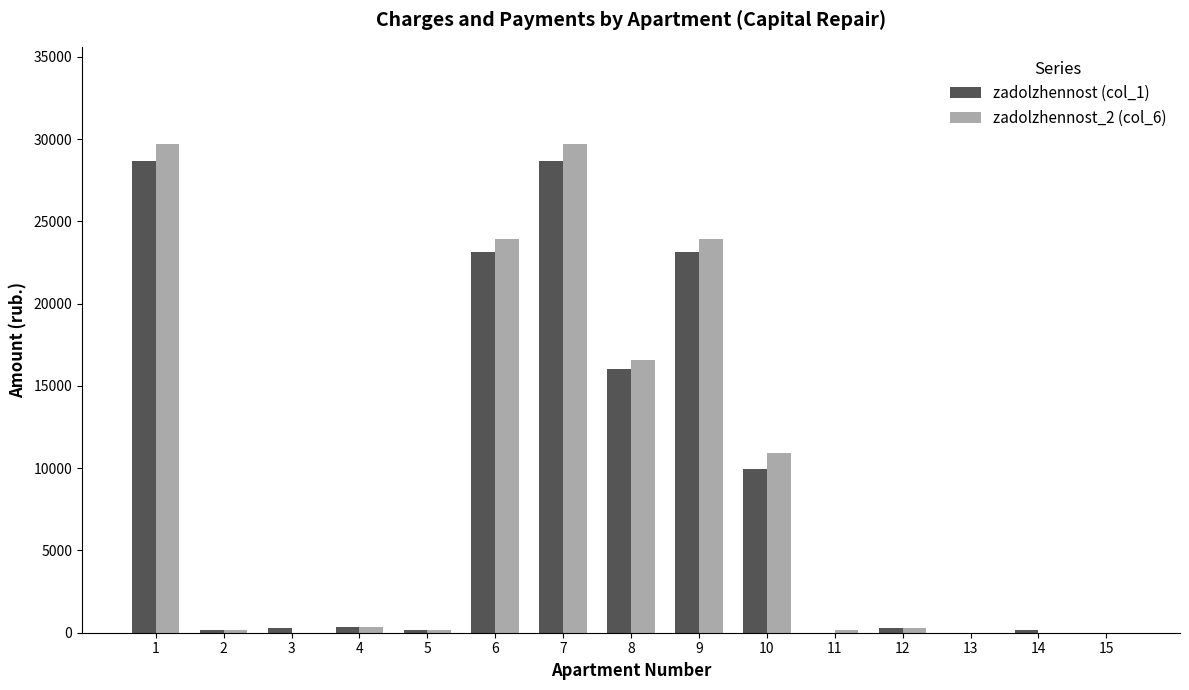

Is the value of zadolzhennost_2 (col_6) at 14 greater than the value of zadolzhennost (col_1) at 9?

No